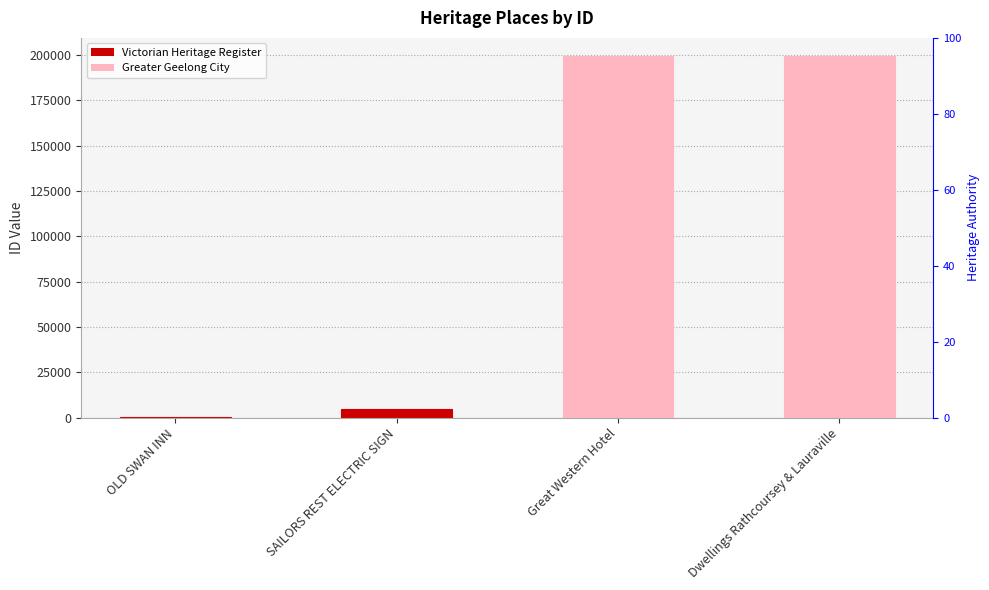

What is the smallest value displayed?

511